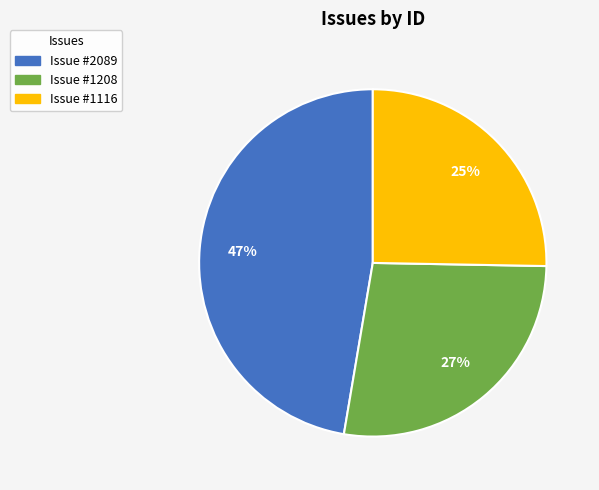

Does any single category account for the majority?

No